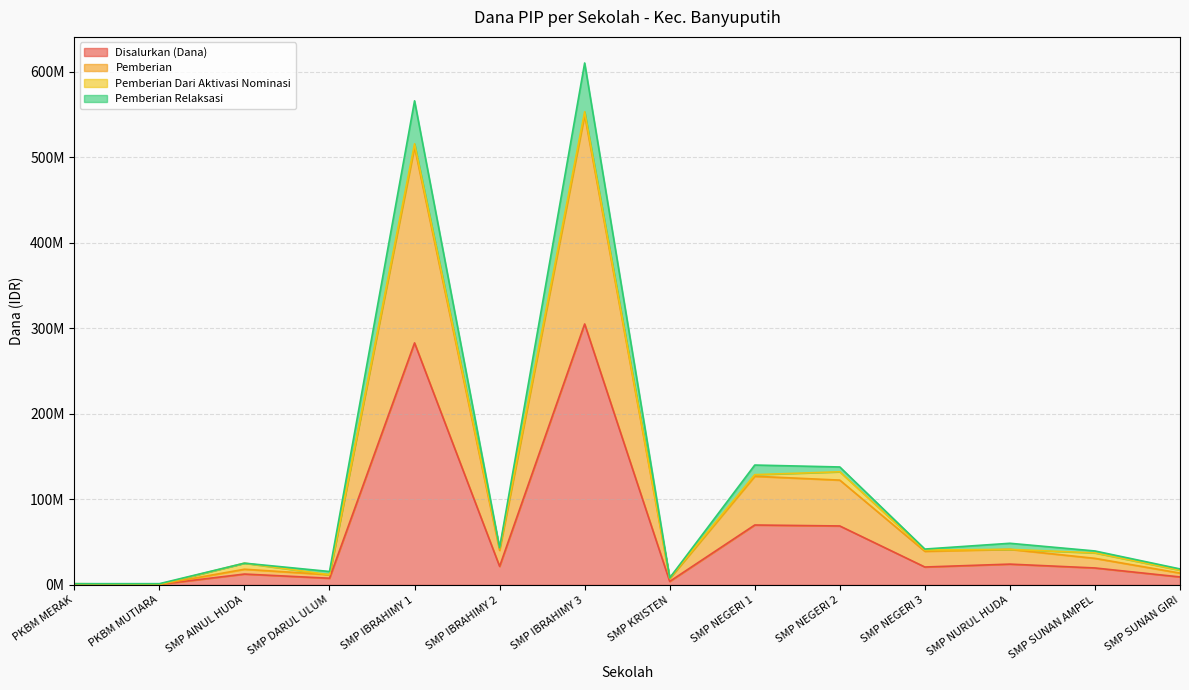

At which category does Pemberian reach its first local valley?

SMP DARUL ULUM